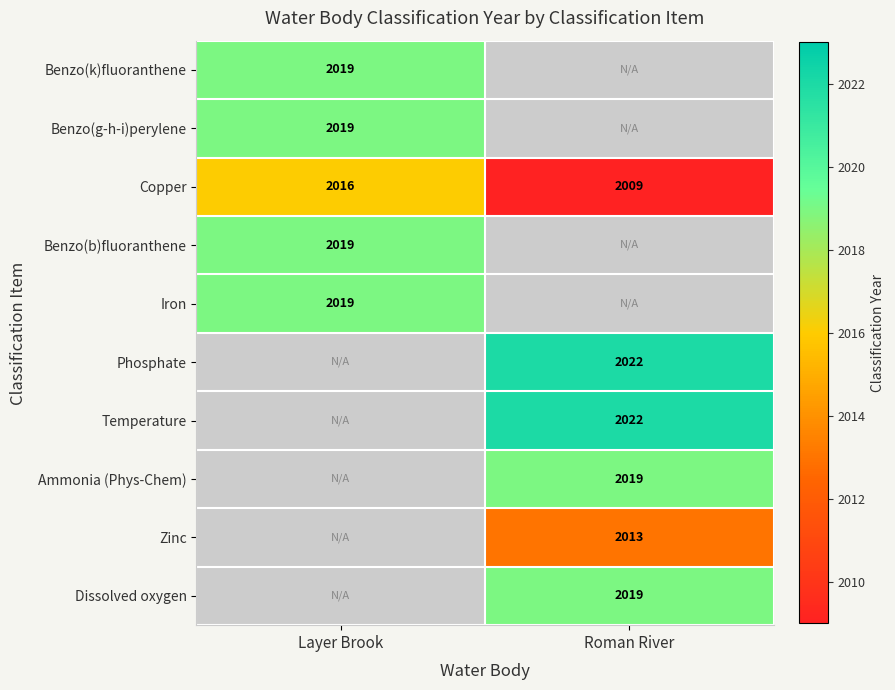

Is the value of Zinc at Roman River greater than the value of Temperature at Roman River?

No